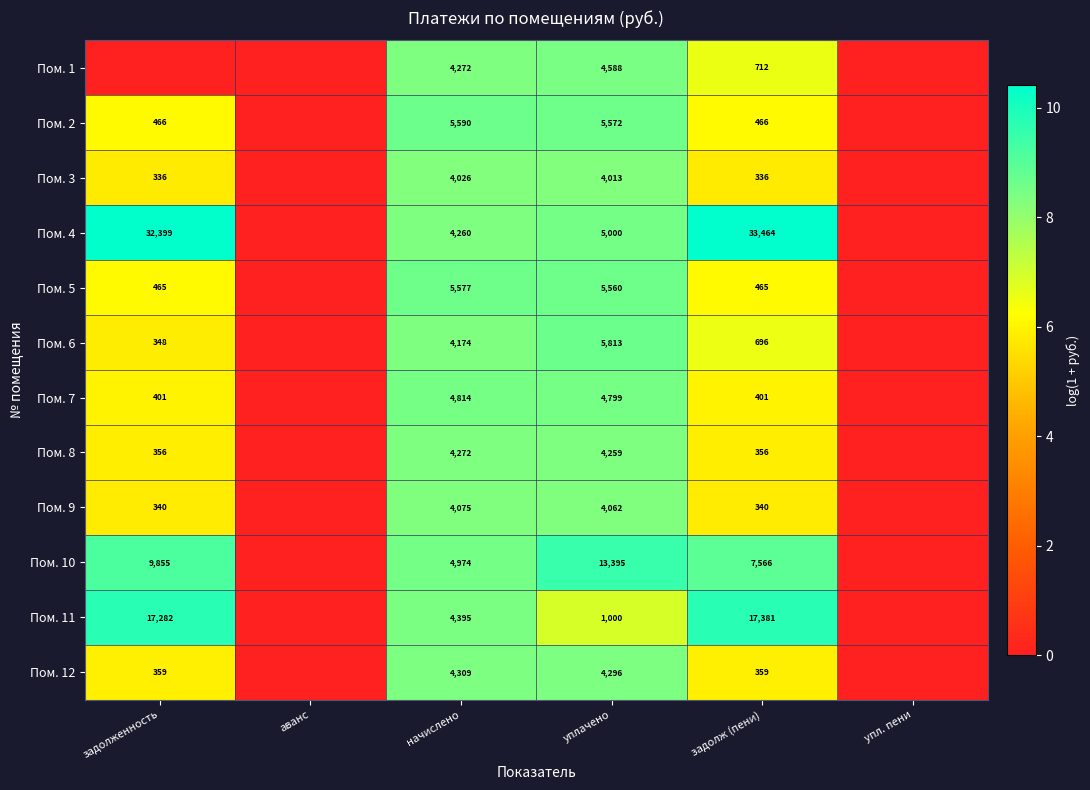

What is the spread (max minus min) of values at задолж (пени)?

33128